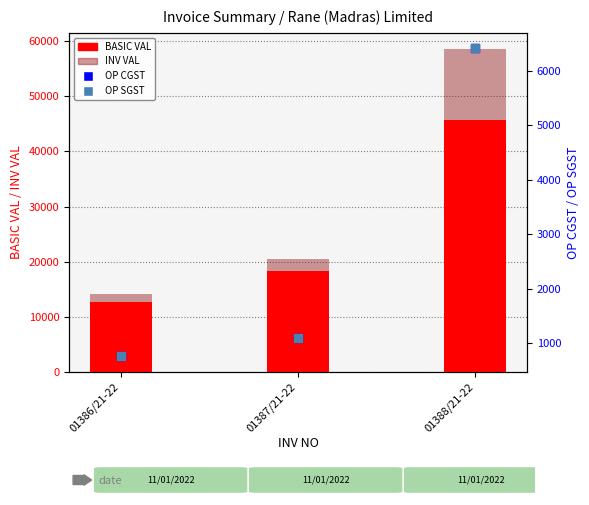

Which series has the largest total across all categories?

INV VAL